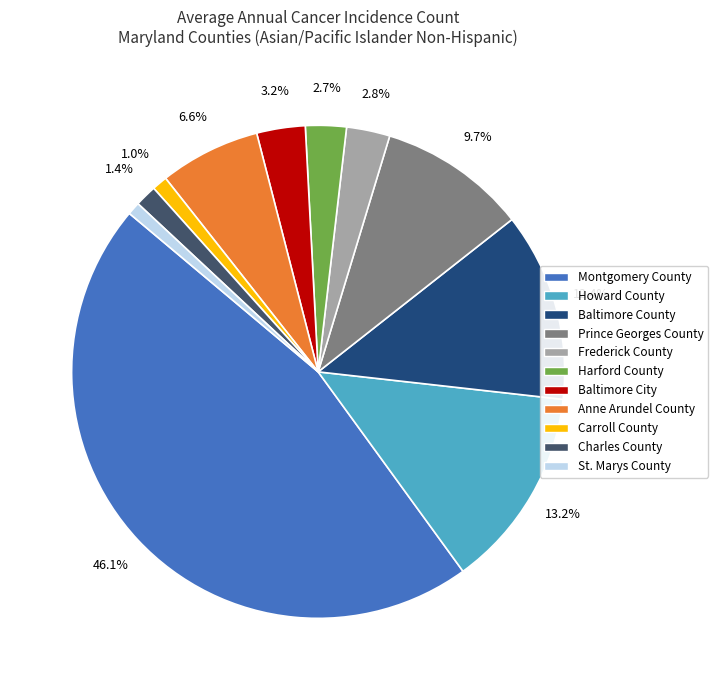

How many segments does this pie chart have?

11